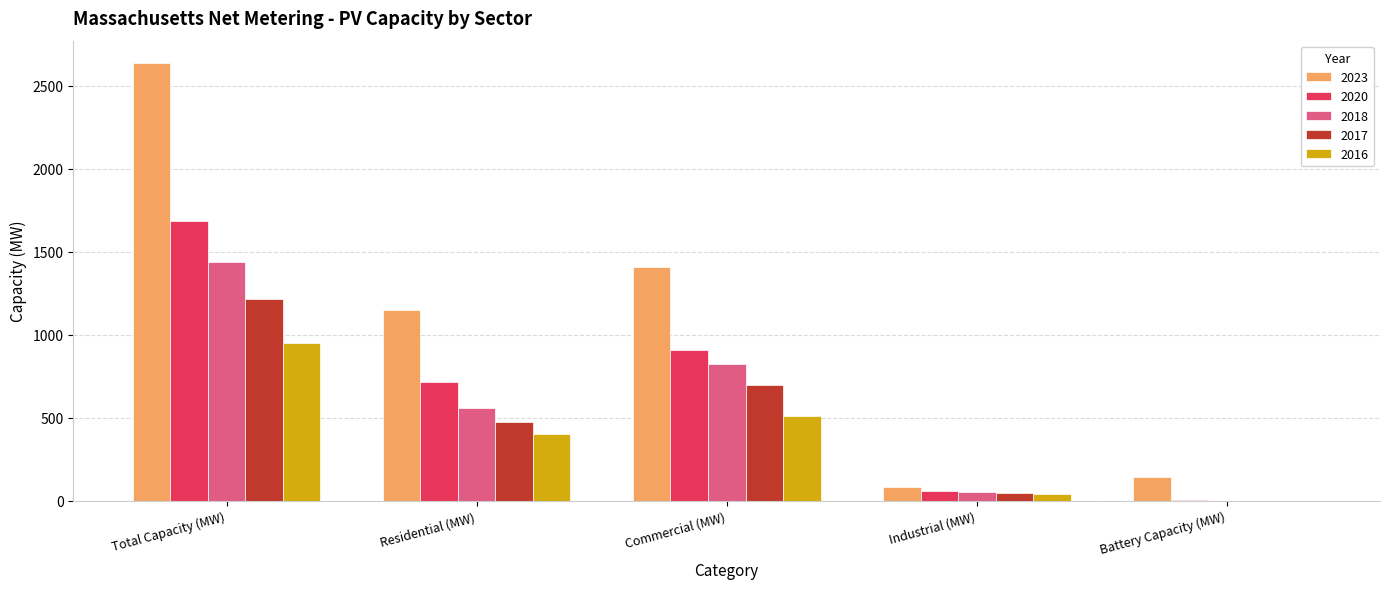

Which series has the largest range (max minus min)?

2023